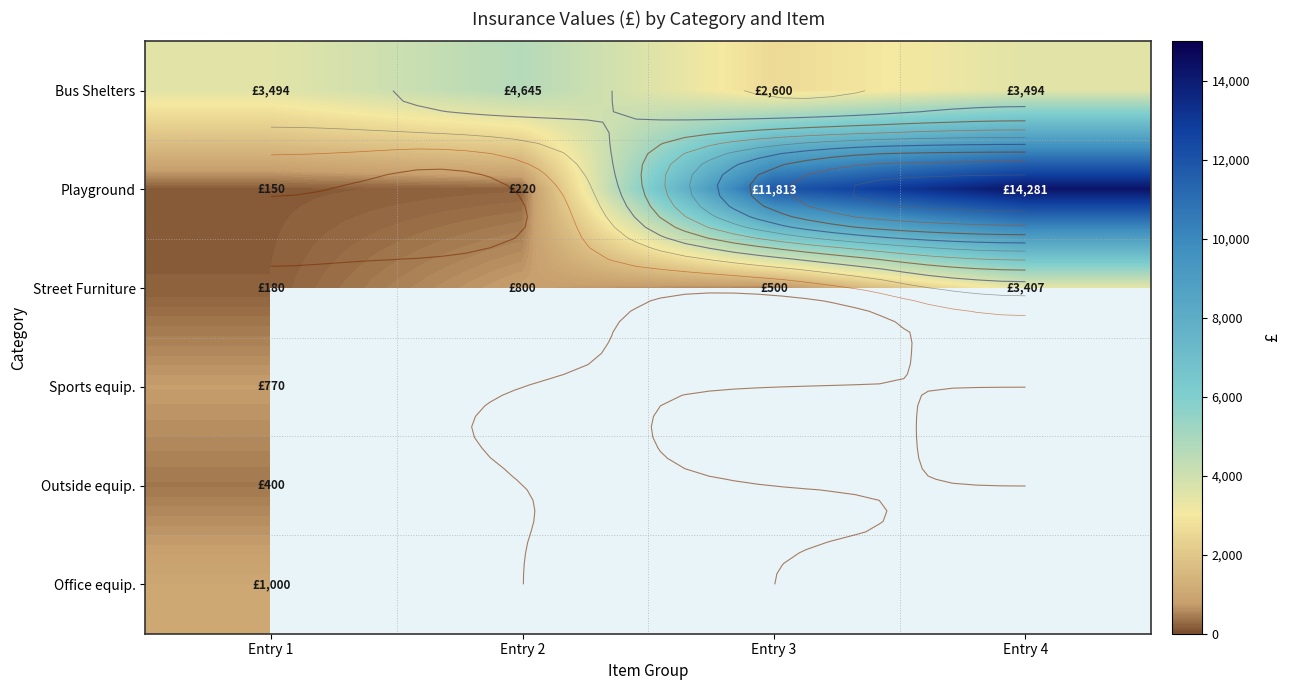

Rank the series by their maximum value, from lowest to highest.

Outside equip., Sports equip., Office equip., Street Furniture, Bus Shelters, Playground